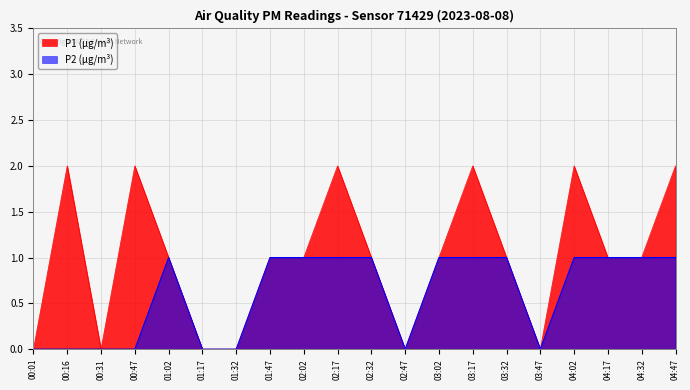

Does the chart display data point markers on the line(s)?

No